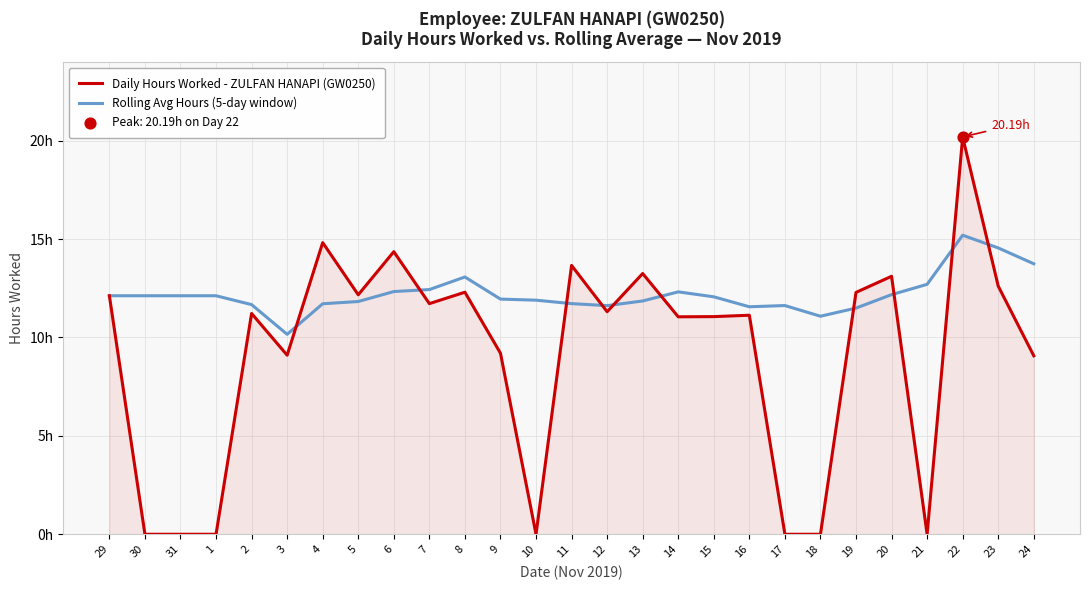

At which category is the sum across all series the highest?

22